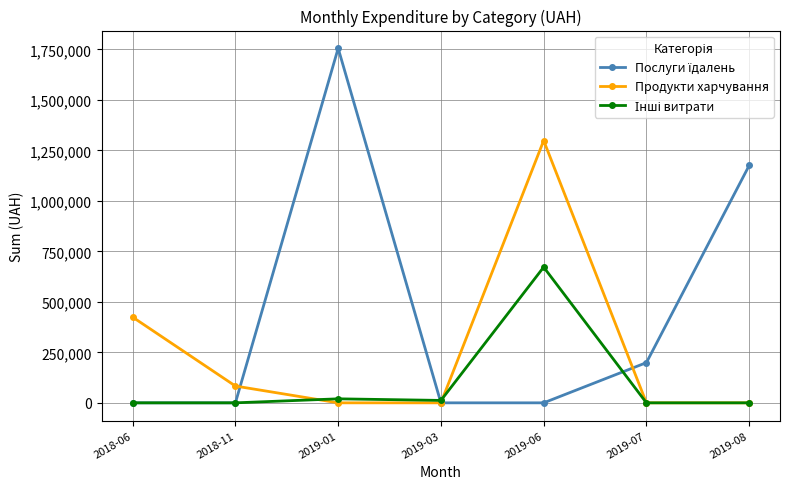

Which series changed the most between 2018-06 and 2019-03?

Продукти харчування